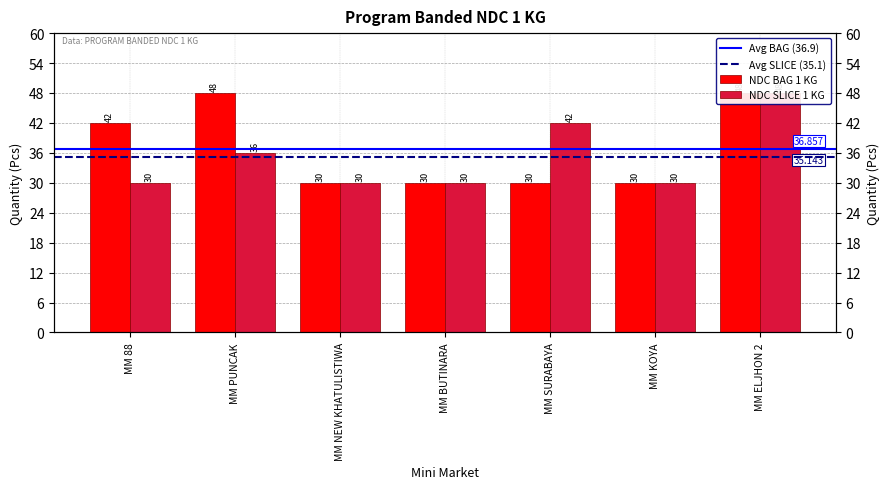

Which series has the largest total across all categories?

NDC BAG 1 KG